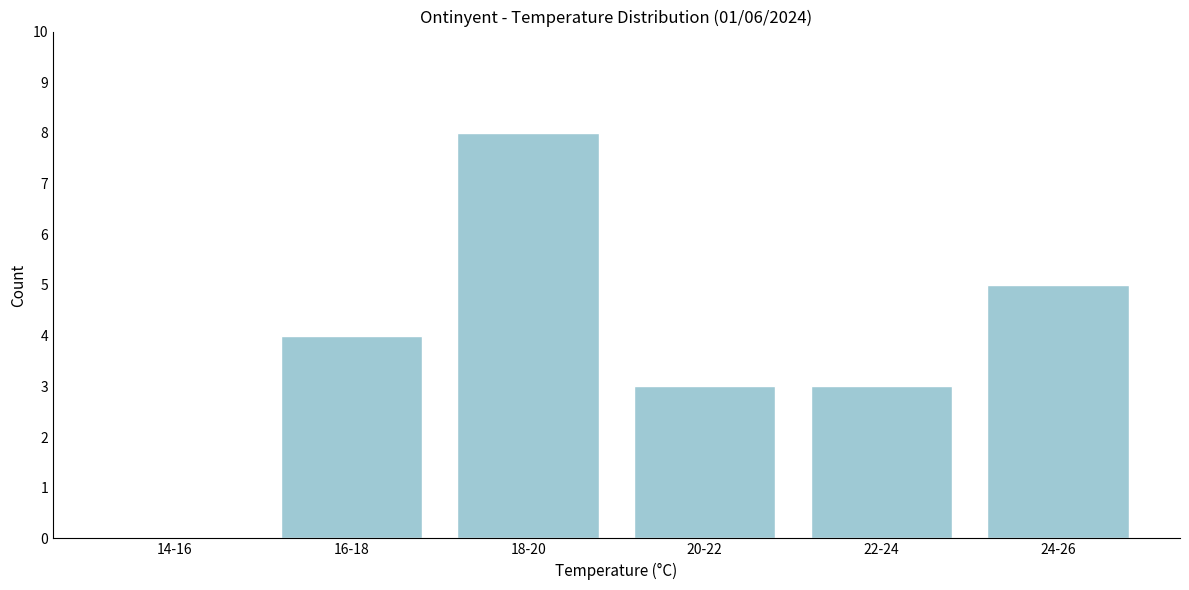

Reading left to right, extract all data points from this chart.

14-16=0	16-18=4	18-20=8	20-22=3	22-24=3	24-26=5